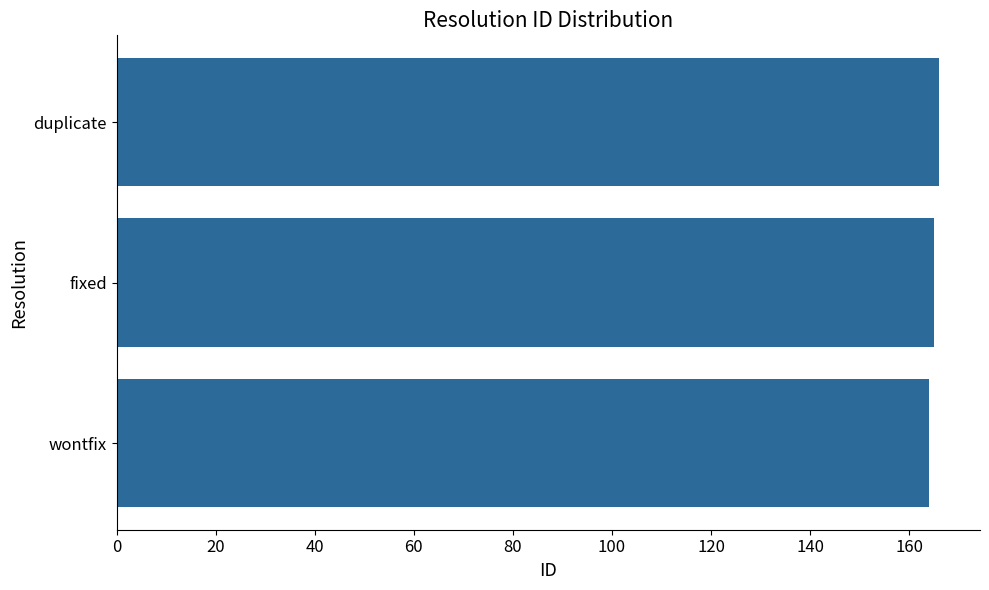

Does the chart contain stacked bars?

No